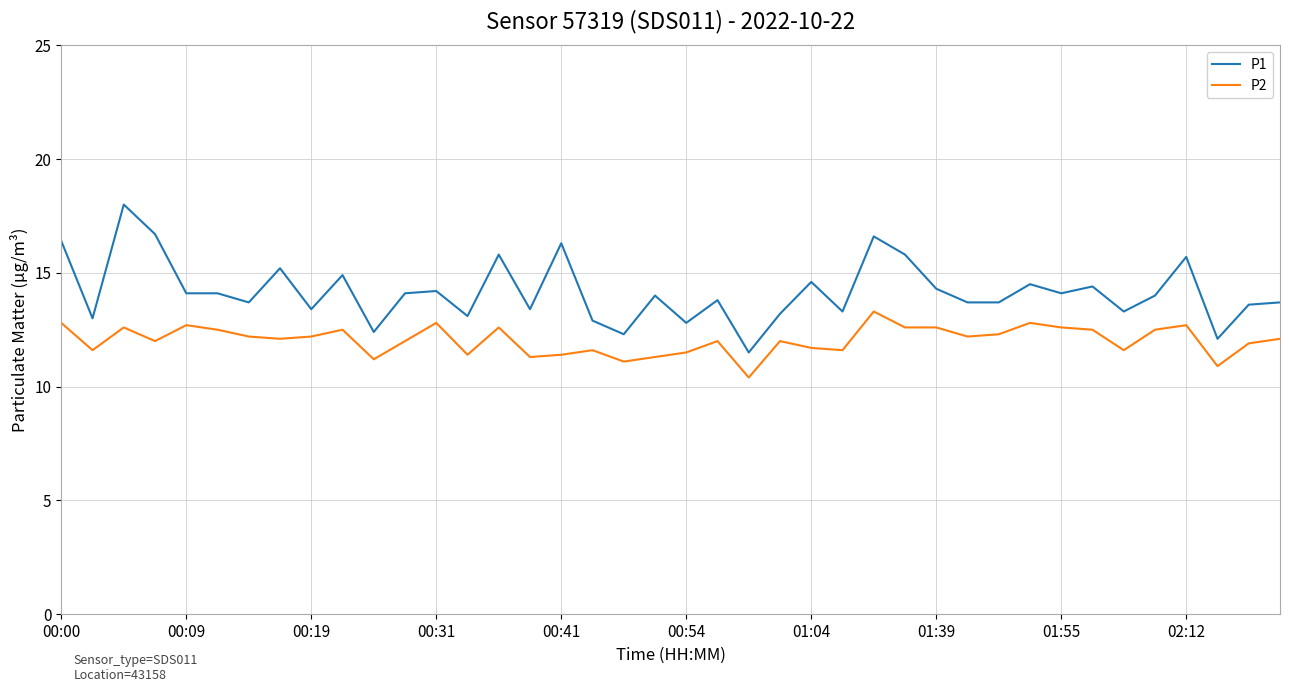

Which series has the largest range (max minus min)?

P1